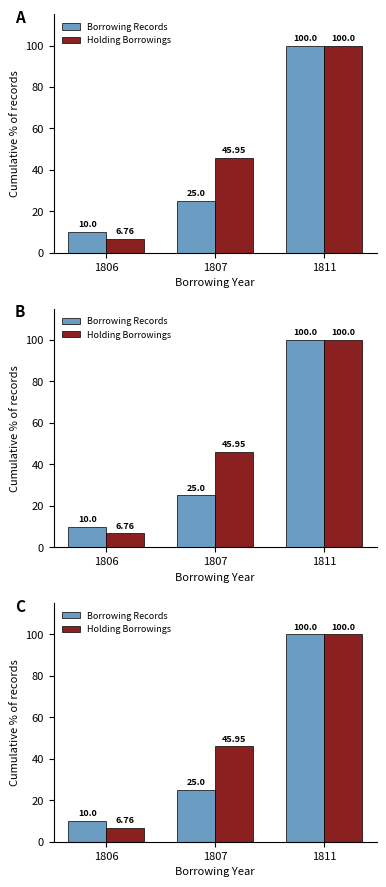

What is the average value of the Holding Borrowings series?

50.9